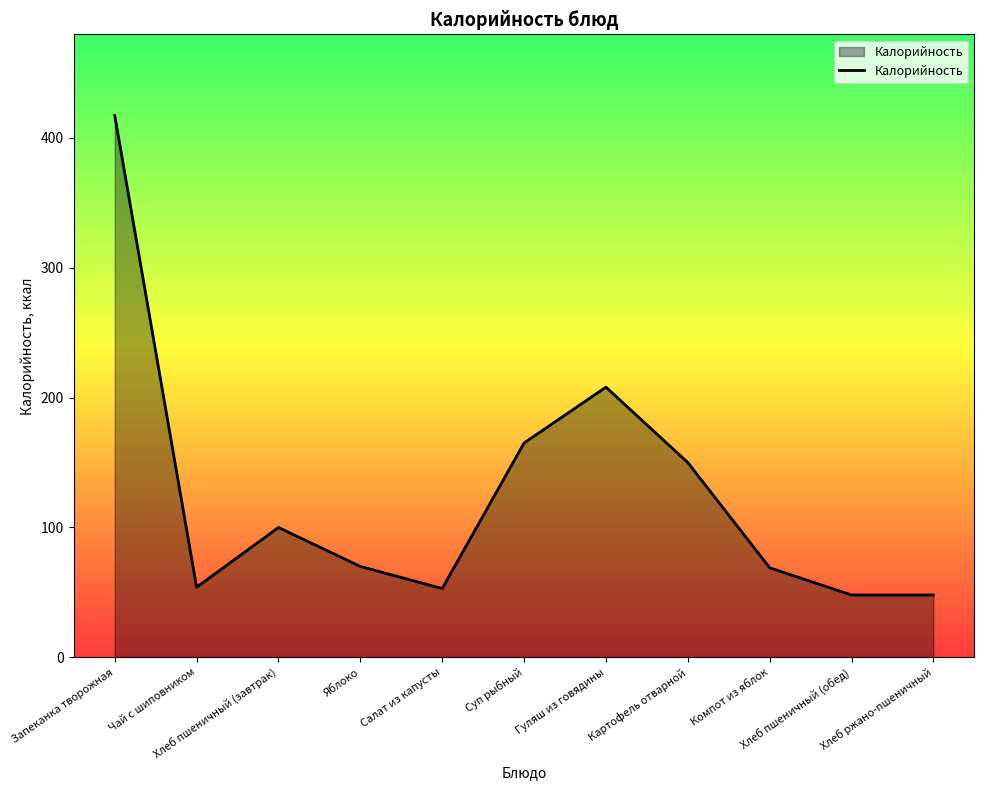

The value at Картофель отварной is 150. True or false?

True